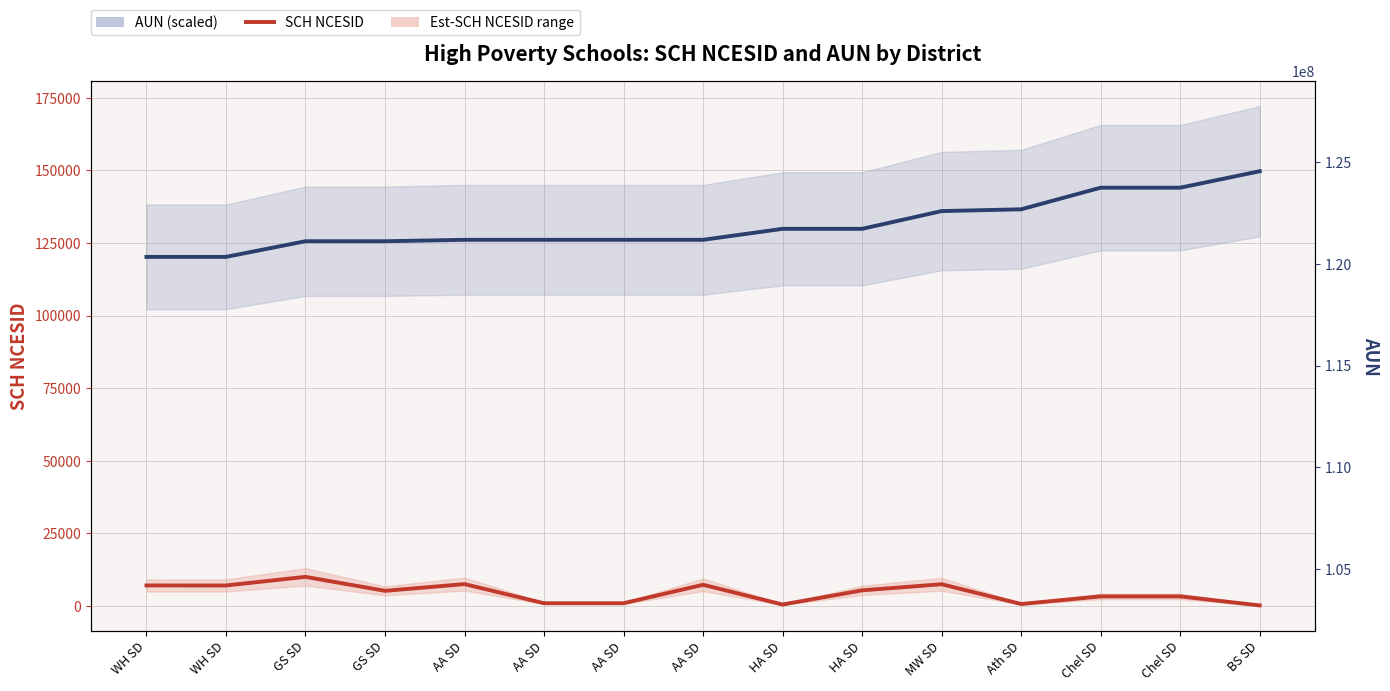

Which series has the largest total across all categories?

AUN (scaled)